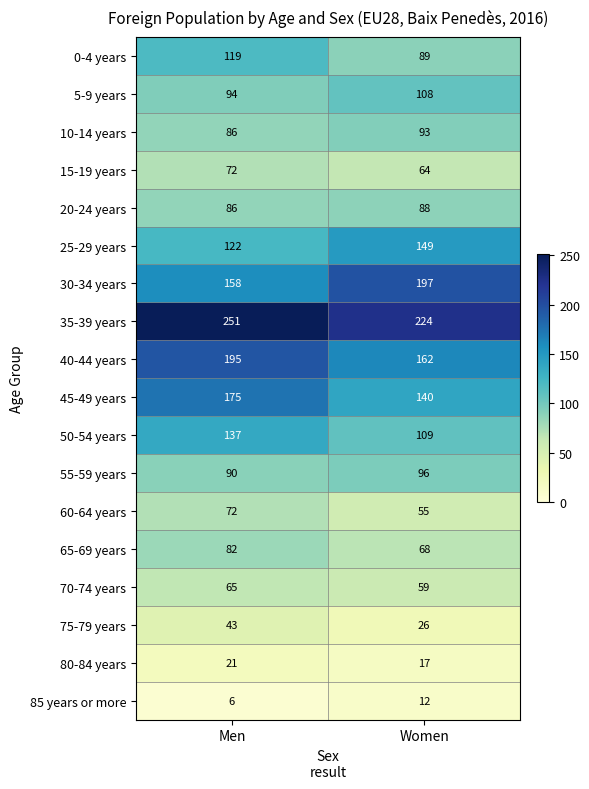

What is the maximum value for 10-14 years?

93